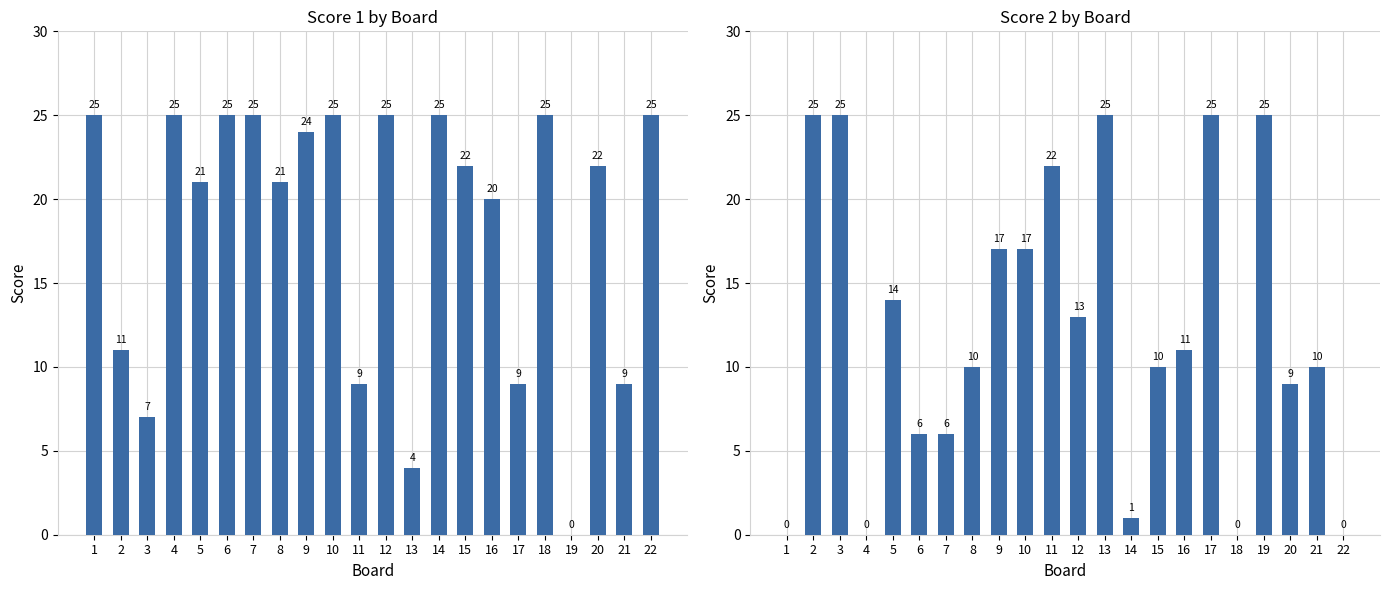

Between 2 and 12, which is larger?

12